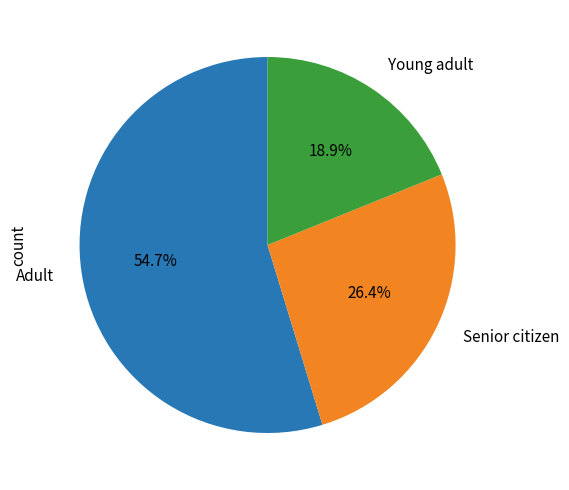

Which slice is the smallest?

Young adult